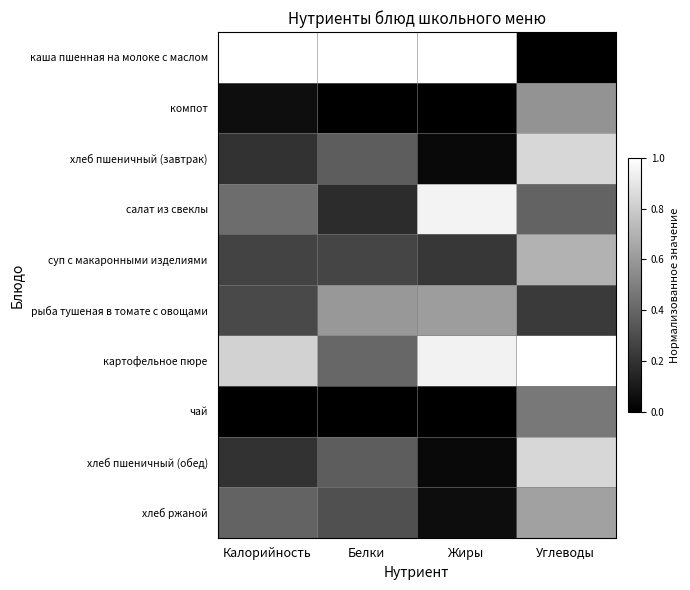

Which series has the largest range (max minus min)?

каша пшенная на молоке с маслом